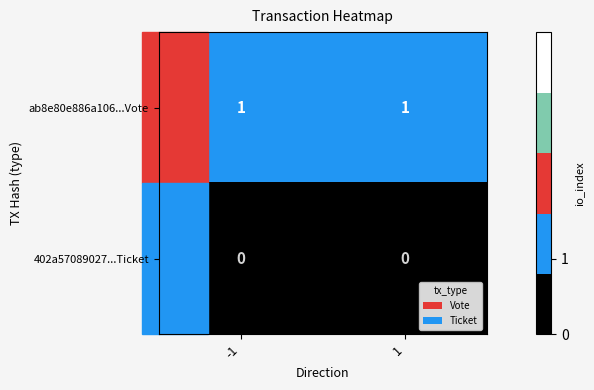

Is the value of 402a57089027...Ticket at 1 greater than the value of ab8e80e886a106...Vote at -1?

No